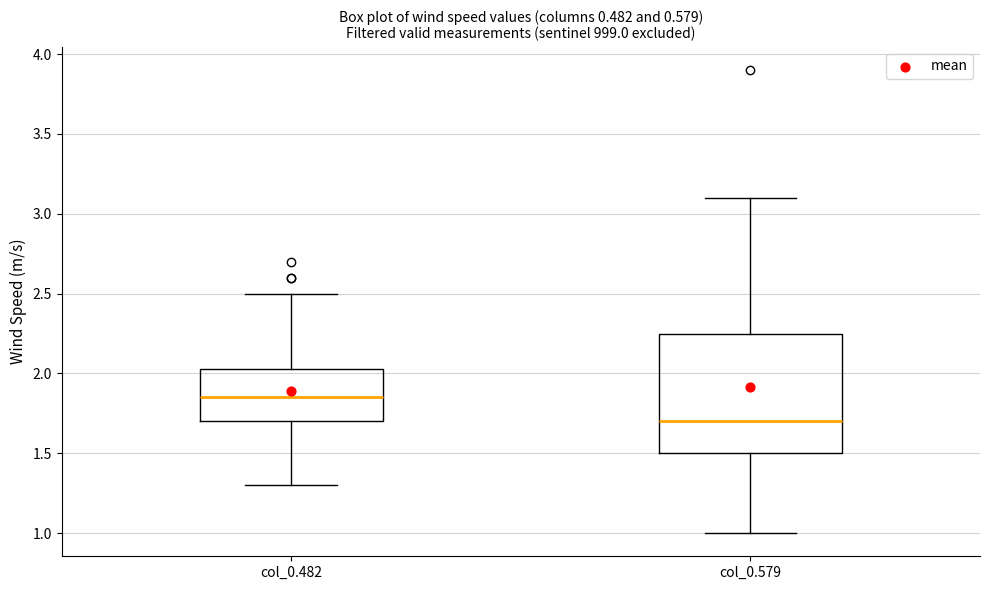

Which box is the tallest, from its lower edge to its upper edge?

col_0.579